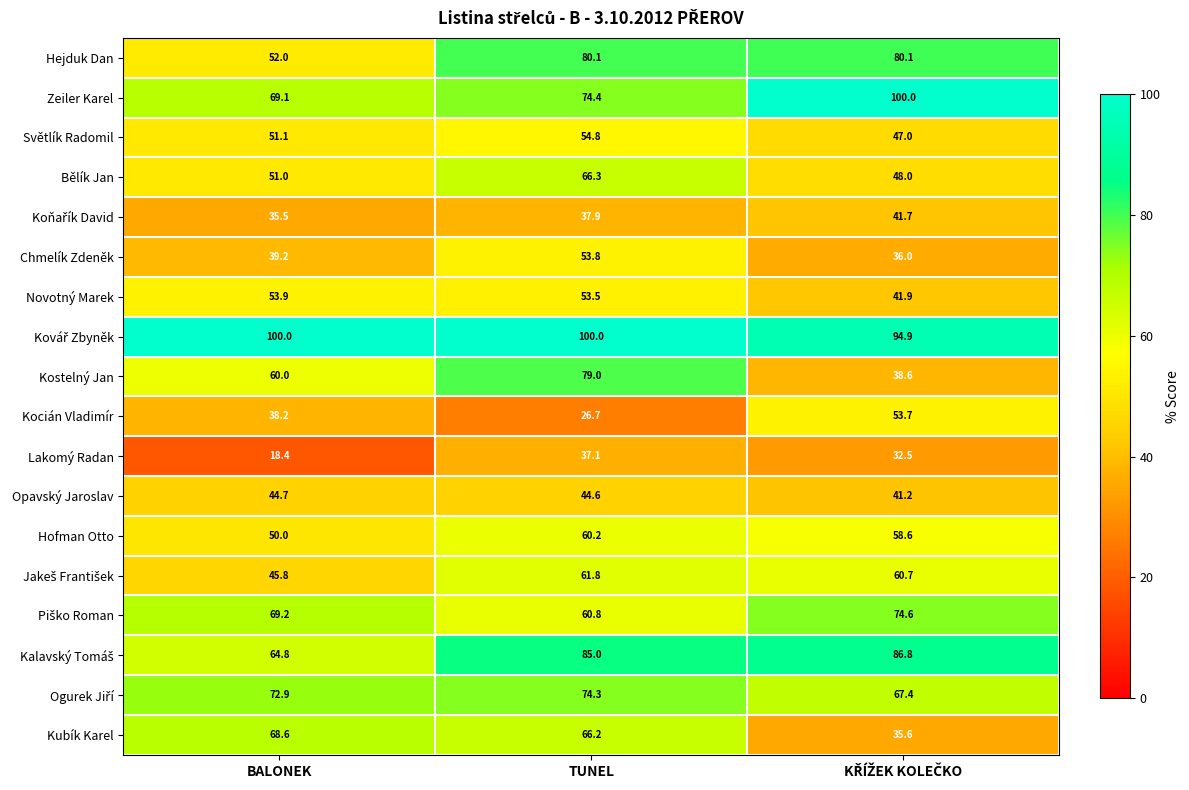

How many data points does each series have?

3